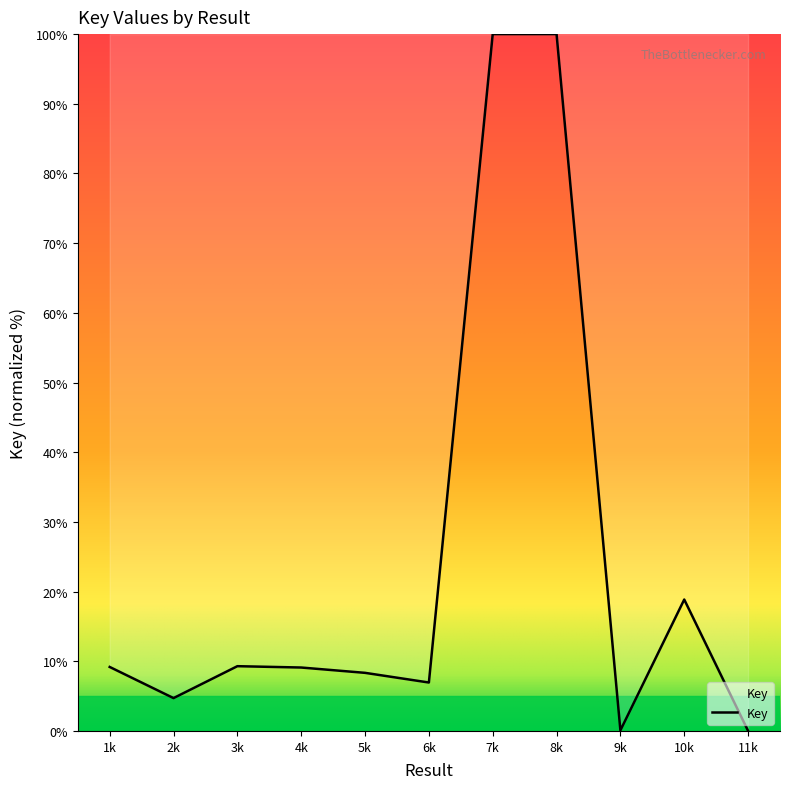

At which label is the value closest to 50?

10k